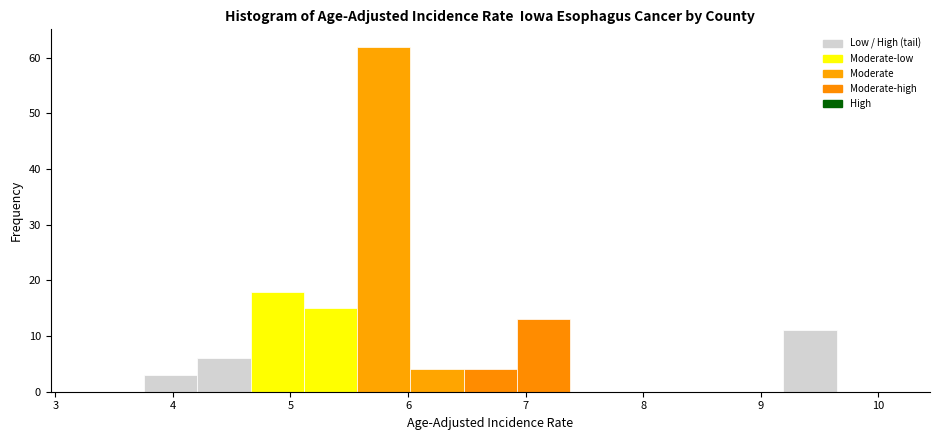

Reading left to right, list every bar in this chart as the range it spans on the x-axis followed by its height. Neither the bar edges nor the heights are printed on the chart, so give them approximately, as read against the axes.

3.3 to 3.8: 0
3.8 to 4.2: 3
4.2 to 4.7: 6
4.7 to 5.1: 18
5.1 to 5.6: 15
5.6 to 6.0: 62
6.0 to 6.5: 4
6.5 to 6.9: 4
6.9 to 7.4: 13
7.4 to 7.8: 0
7.8 to 8.3: 0
8.3 to 8.7: 0
8.7 to 9.2: 0
9.2 to 9.6: 11
9.6 to 10.1: 0